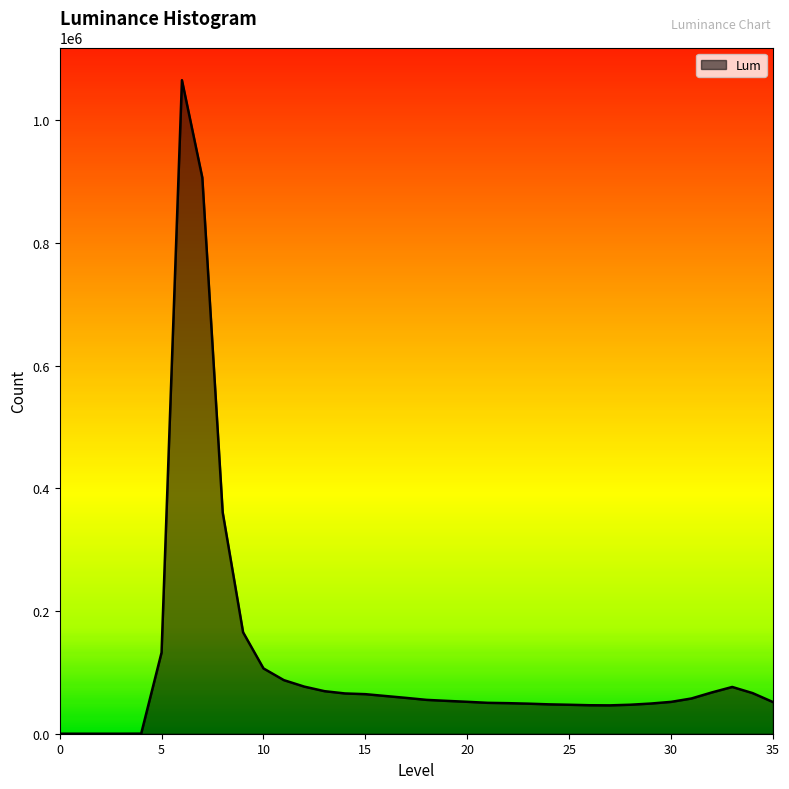

How many categories are shown in the chart?

36